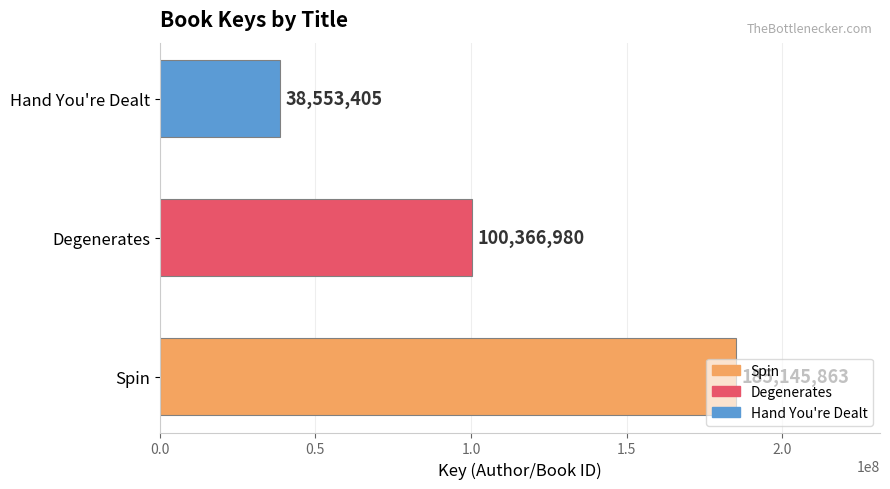

How many data points are less than 100366980?

1